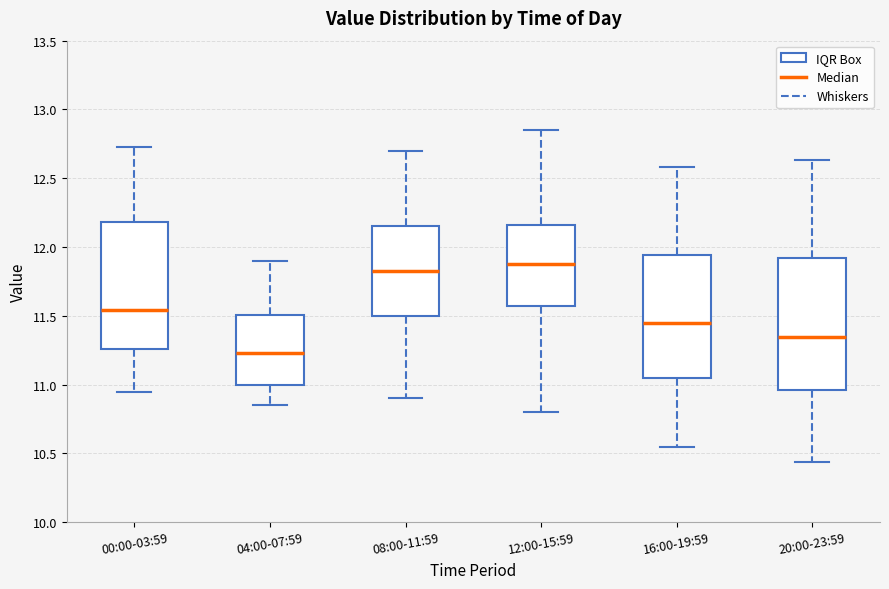

Reading left to right, transcribe this box plot: for each box, give where its median line is, the range the box spans, and where its two whiskers end, as read against the y-axis. The values are not printed on the chart, so give them approximately, as read against the axis.

00:00-03:59: median 11.55, box 11.25 to 12.20, whiskers 10.95 to 12.75
04:00-07:59: median 11.25, box 11.00 to 11.50, whiskers 10.85 to 11.90
08:00-11:59: median 11.85, box 11.50 to 12.15, whiskers 10.90 to 12.70
12:00-15:59: median 11.90, box 11.60 to 12.15, whiskers 10.80 to 12.85
16:00-19:59: median 11.45, box 11.05 to 11.95, whiskers 10.55 to 12.60
20:00-23:59: median 11.35, box 10.95 to 11.90, whiskers 10.45 to 12.65